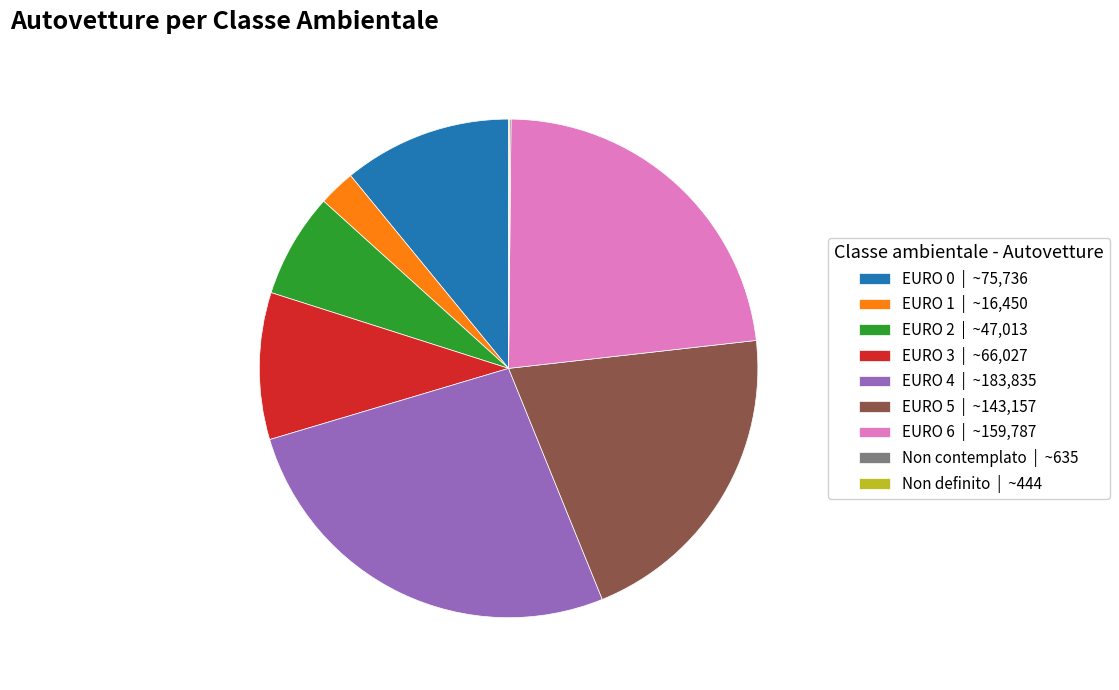

What is the ratio of the value at EURO 6 | ~159,787 to the value at EURO 3 | ~66,027?

2.4